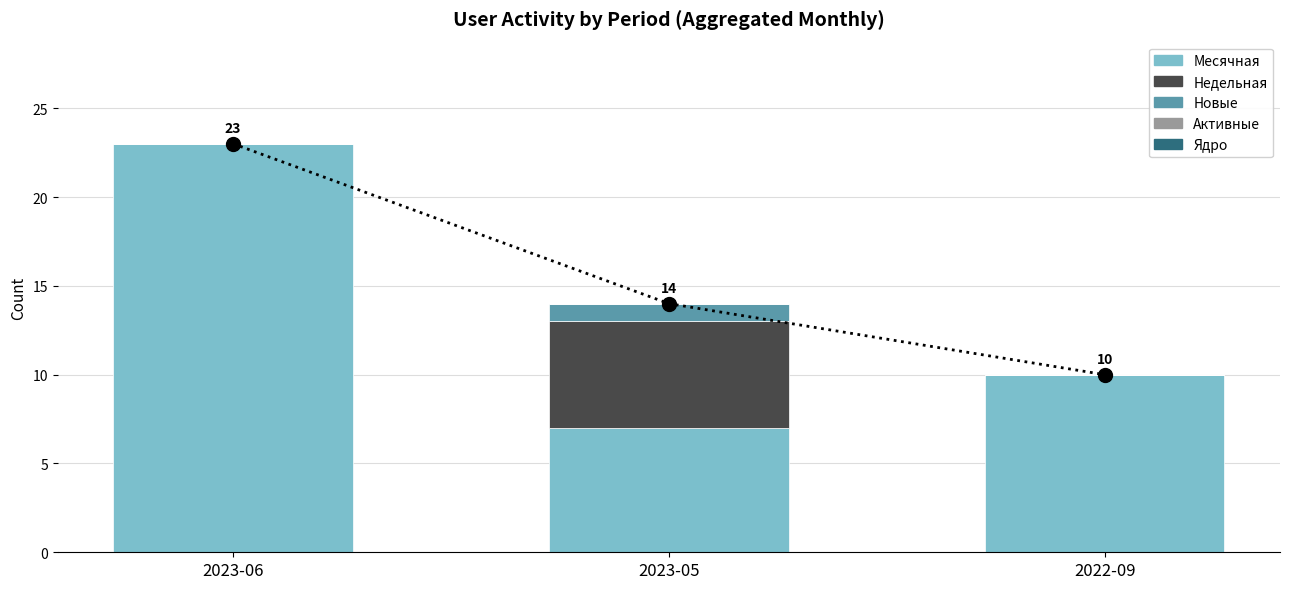

Is the value of Месячная at 2023-05 greater than the value of Недельная at 2023-05?

Yes